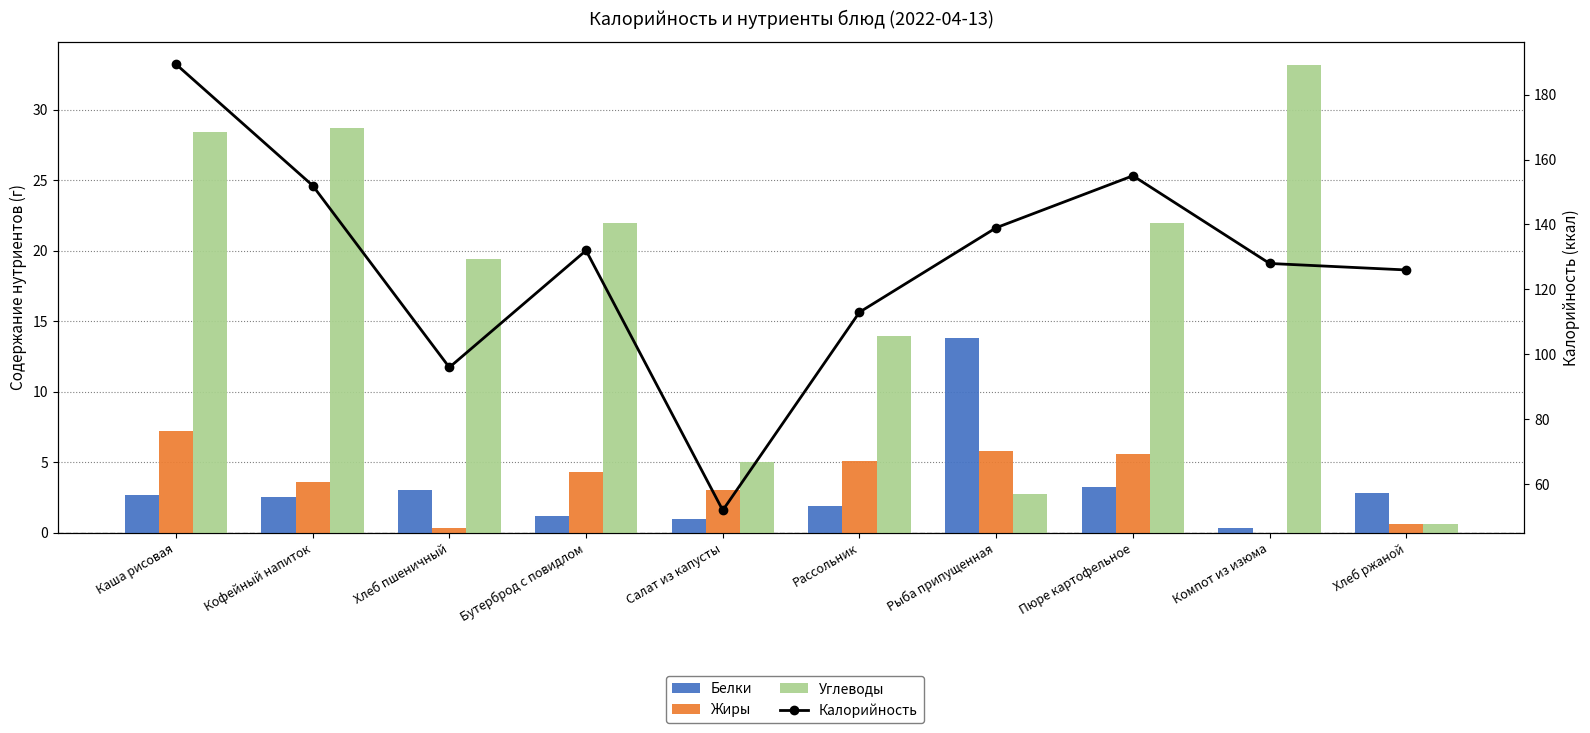

Where does the Углеводы series first go above 22?

Каша рисовая